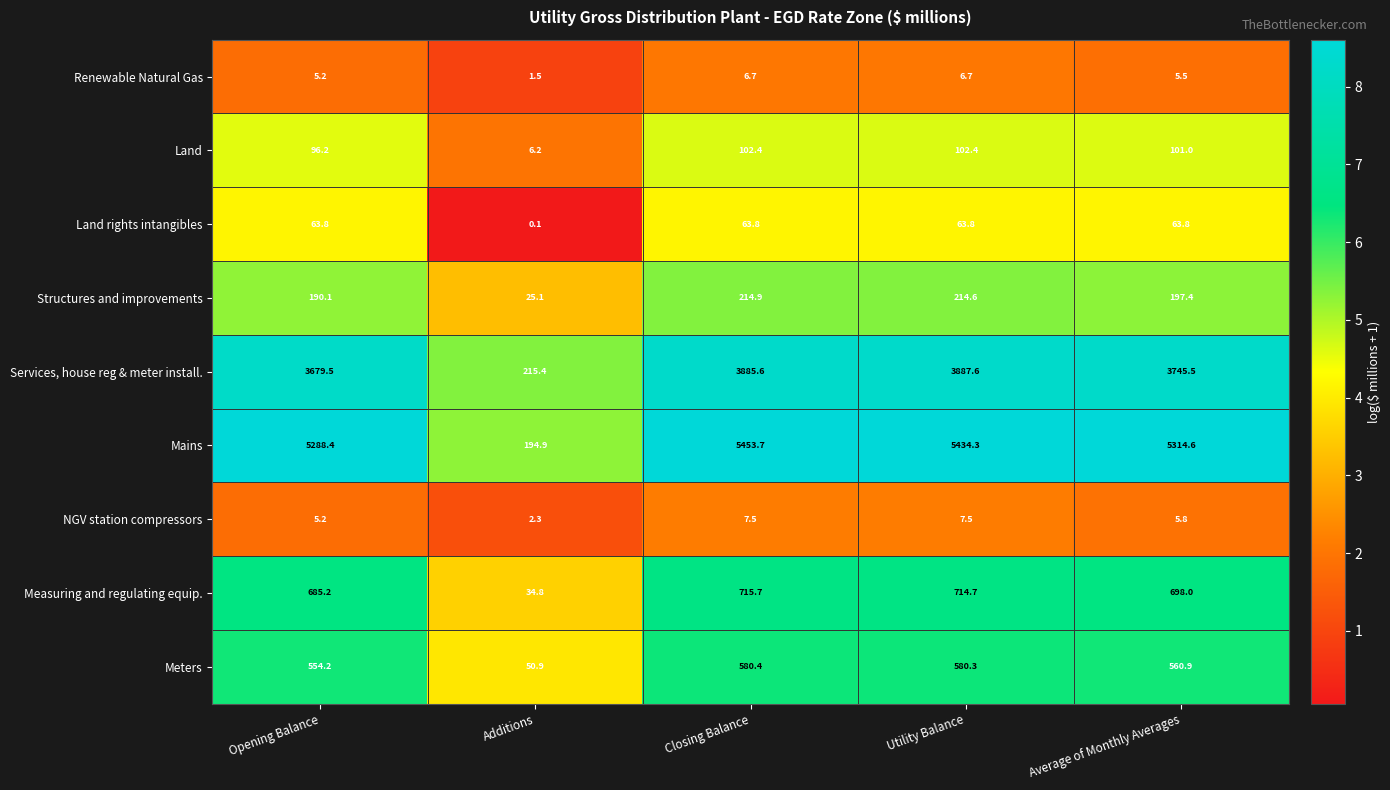

Rank the series at Average of Monthly Averages from highest to lowest value.

Mains, Services, house reg & meter install., Measuring and regulating equip., Meters, Structures and improvements, Land, Land rights intangibles, NGV station compressors, Renewable Natural Gas